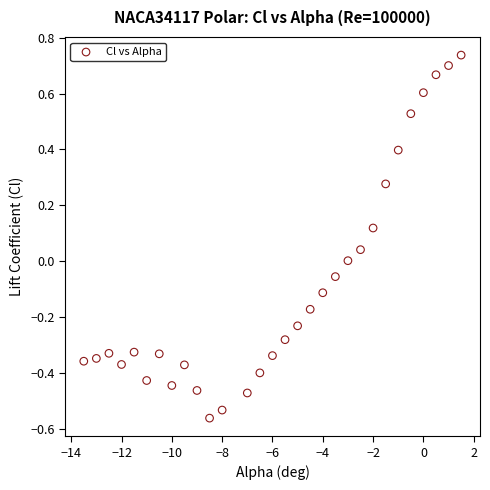

What is the range of Y values (max minus min)?

1.3